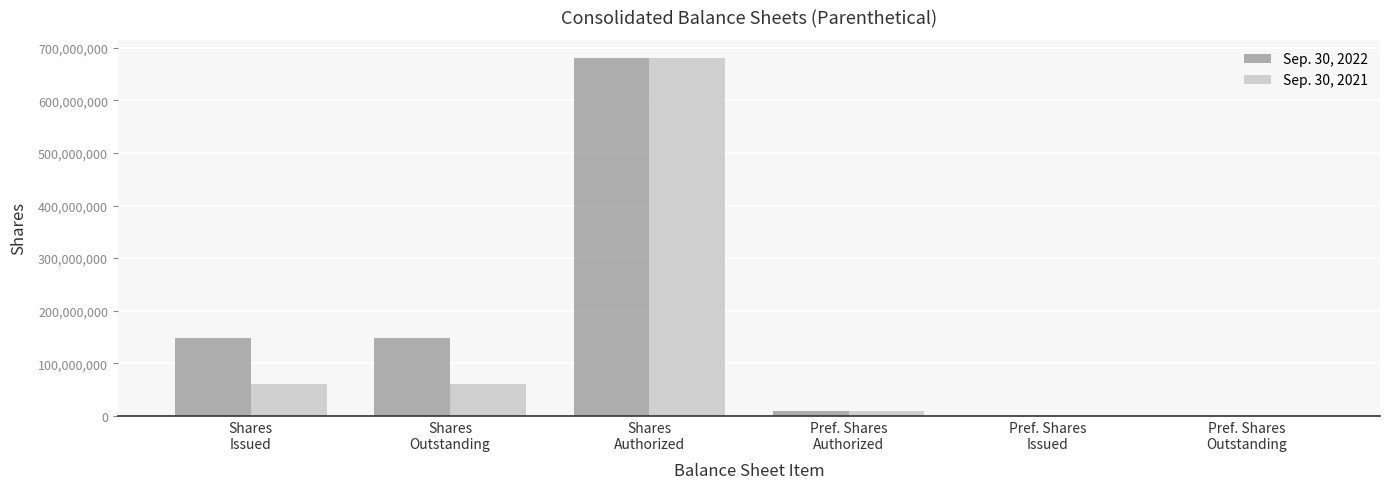

Which series has the largest total across all categories?

Sep. 30, 2022